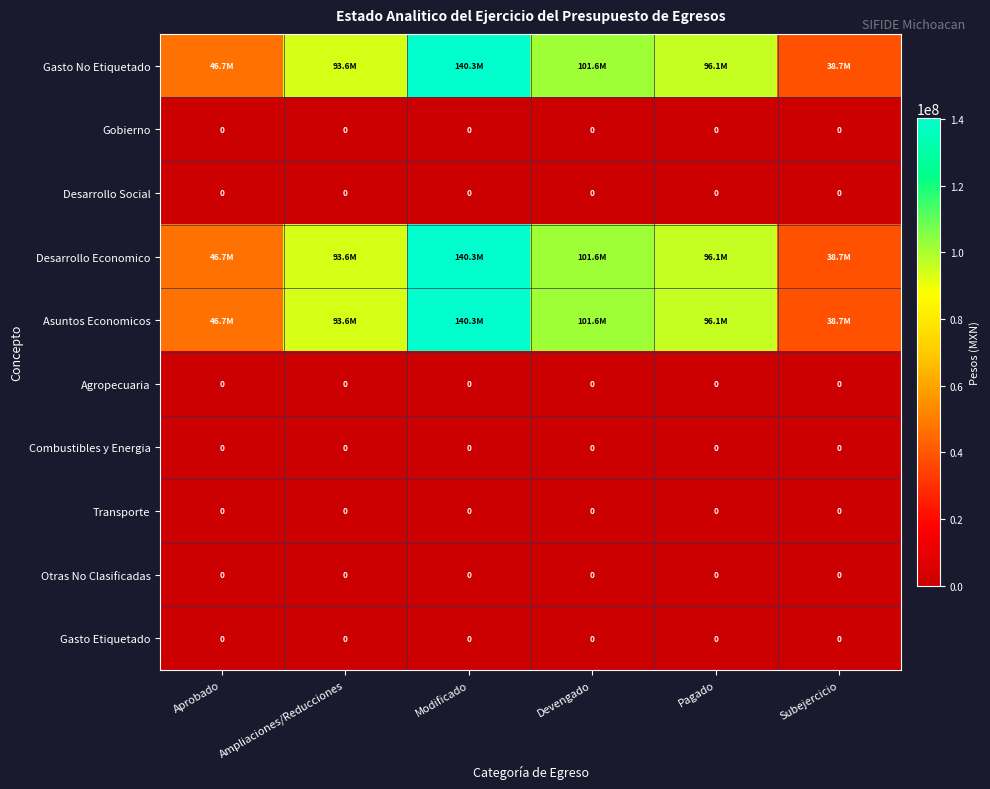

What is the total value across all series at Aprobado?

139963884